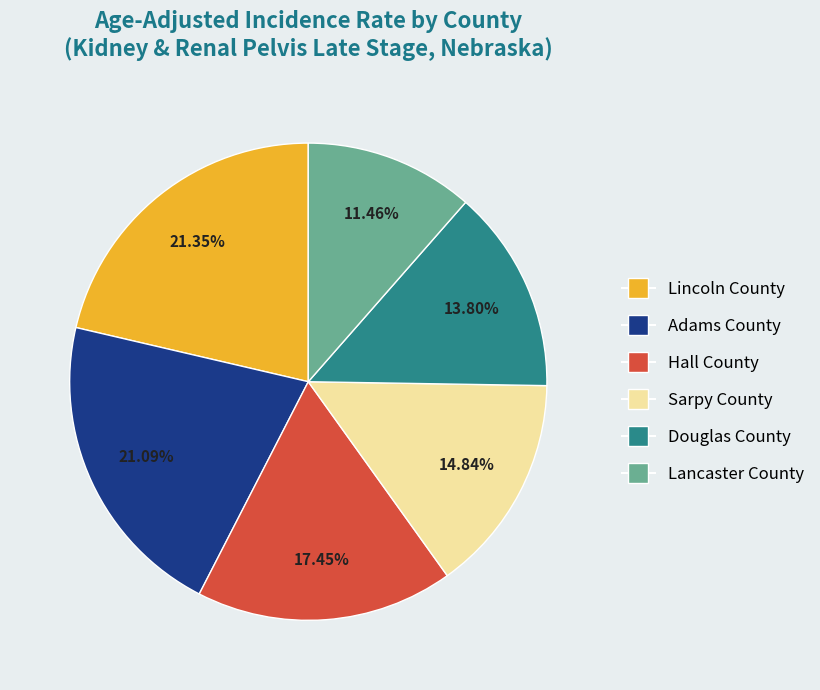

What is the total percentage of Lincoln County and Hall County?

38.8%